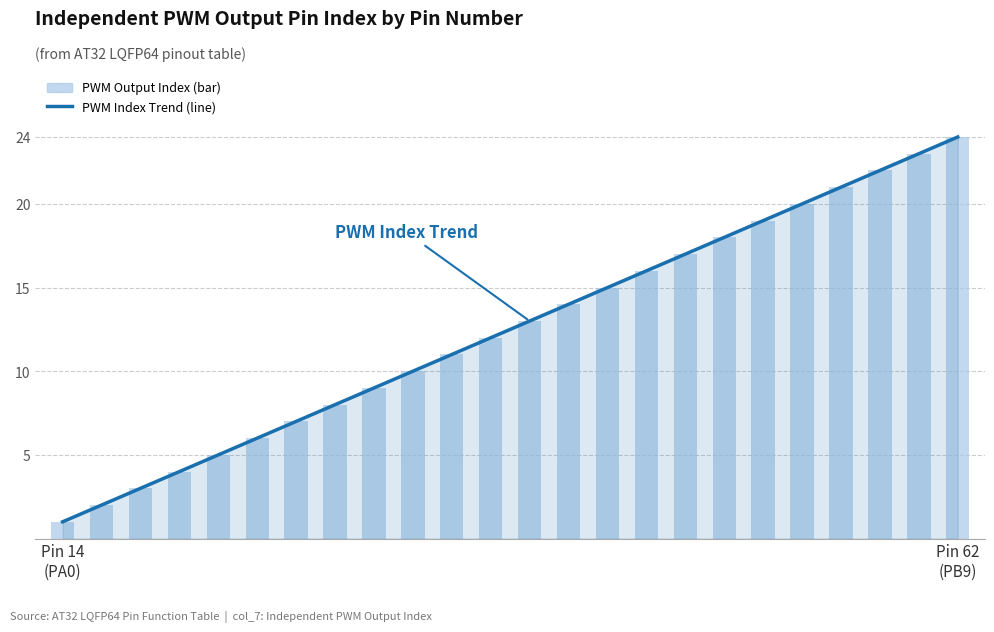

What are all the series names shown in the legend?

PWM Index Trend, PWM Output Index